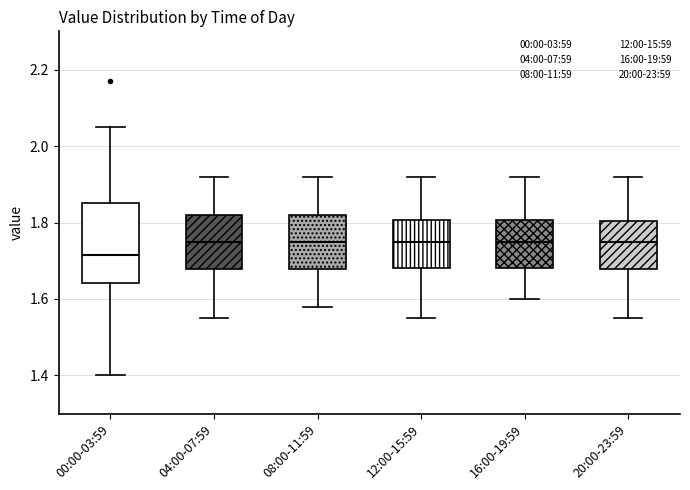

Comparing the boxes themselves (not the whiskers), which one is the tallest?

00:00-03:59